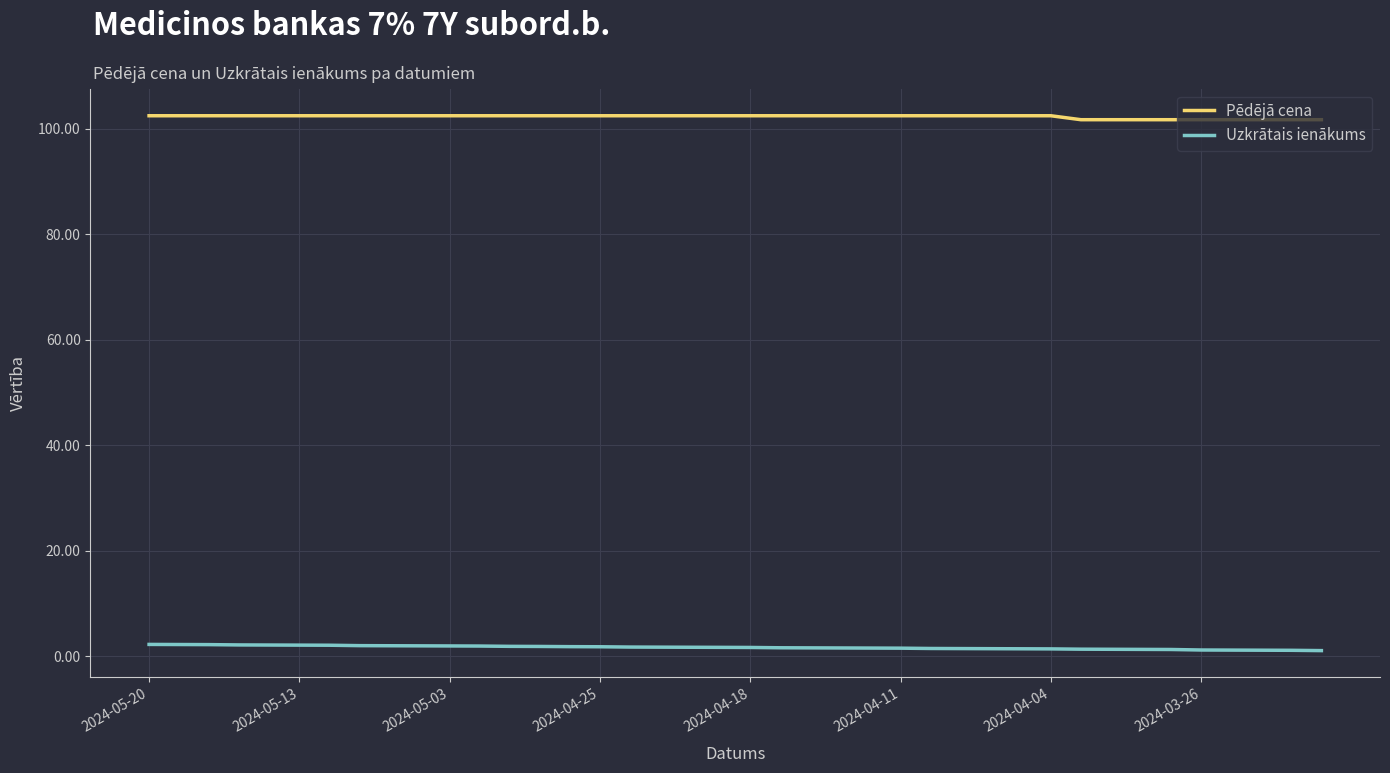

Which series has the largest total across all categories?

Pēdējā cena